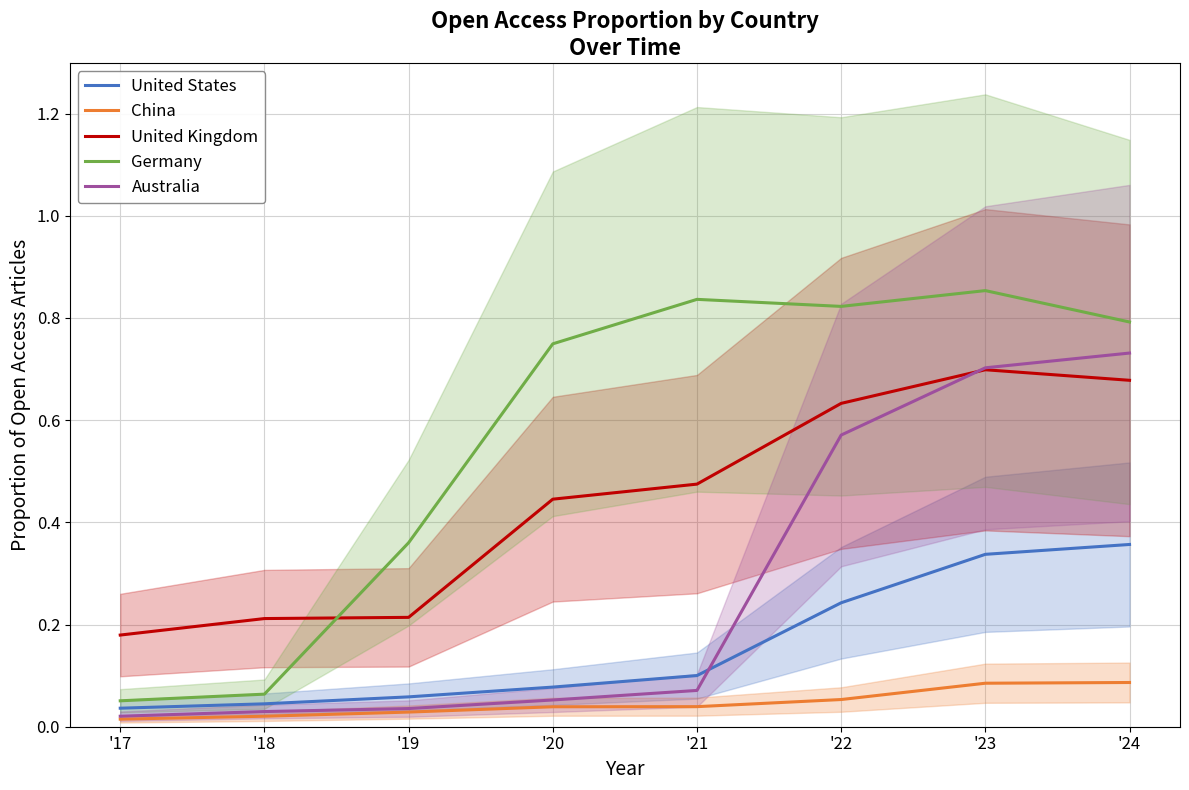

How many lines are shown in the chart?

5